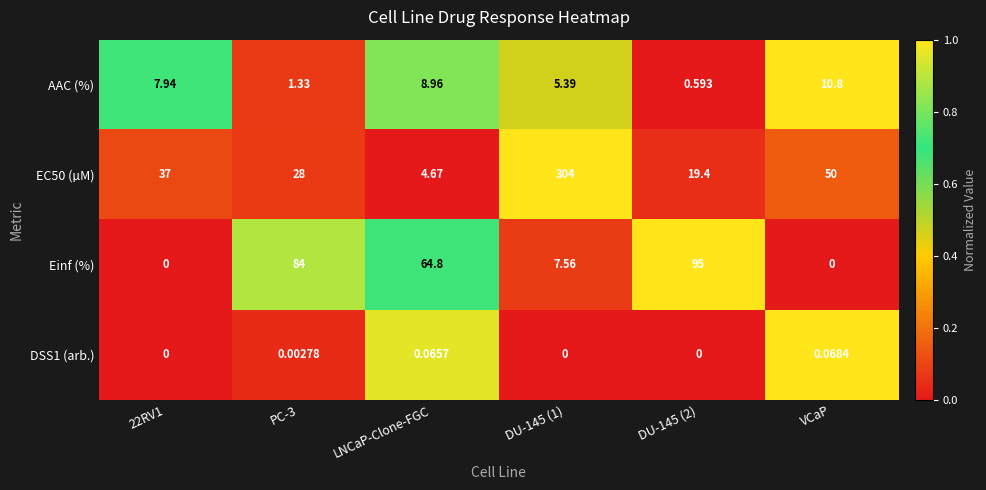

Is the value of Einf (%) at DU-145 (1) greater than the value of EC50 (µM) at DU-145 (1)?

No